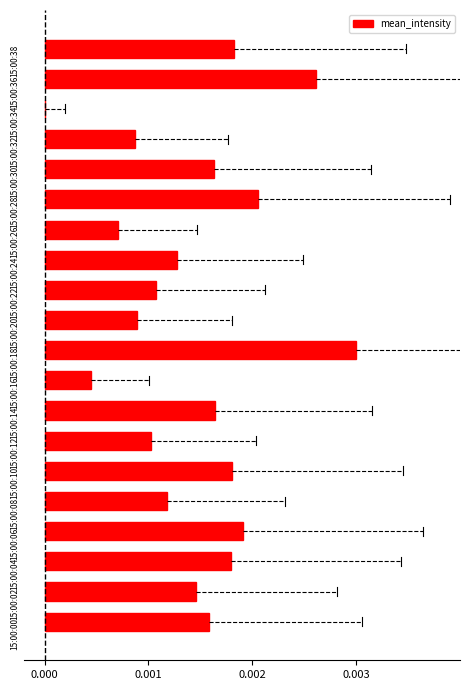

Which category has the highest value across all series?

15:00:18